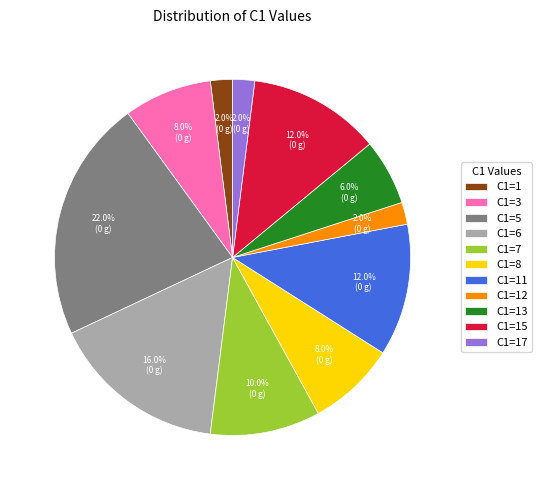

To the nearest percent, what is the difference between the largest and smallest slice percentages?

20%